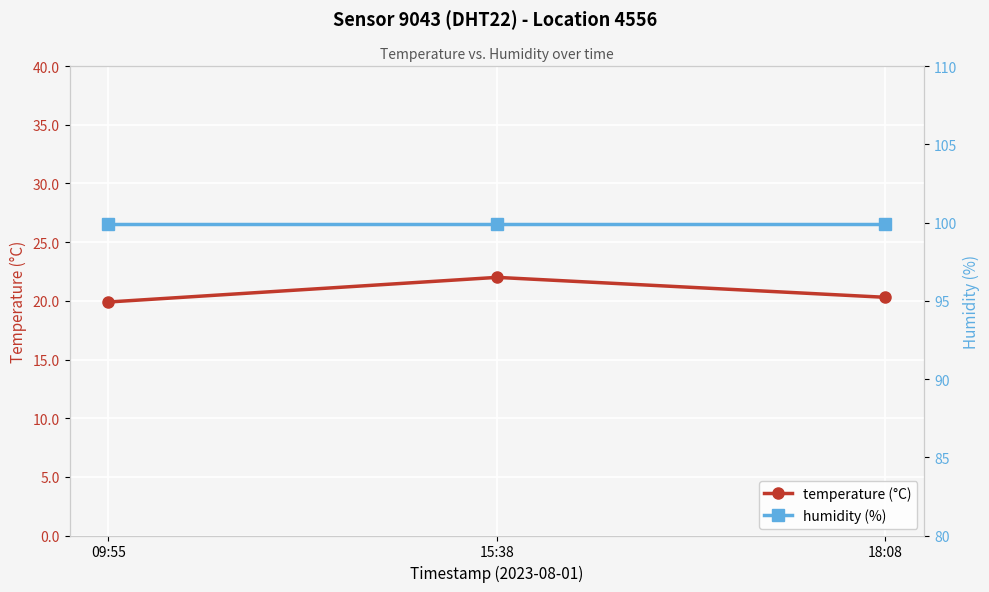

Is the value of temperature (°C) at 09:55 greater than the value of humidity (%) at 15:38?

No